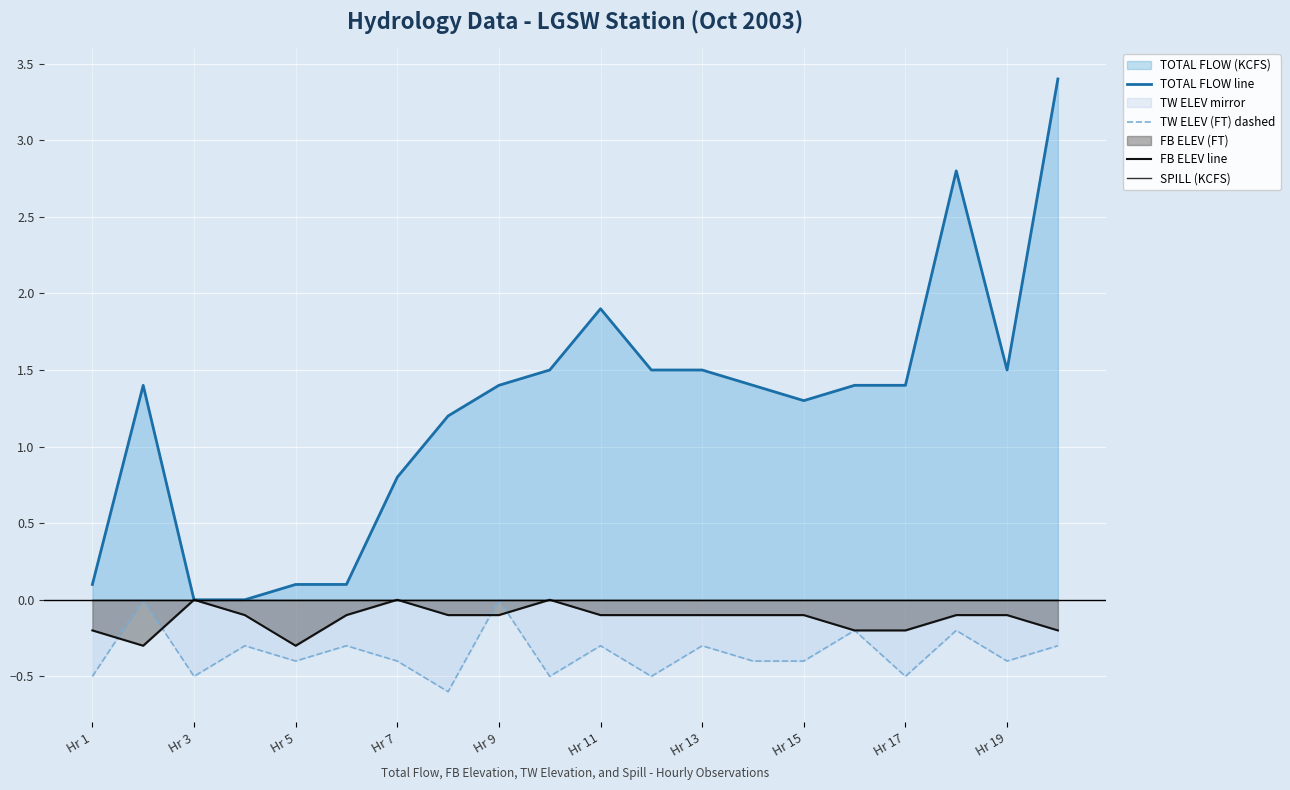

The value of TOTAL FLOW line at 11 is 0.6. True or false?

False